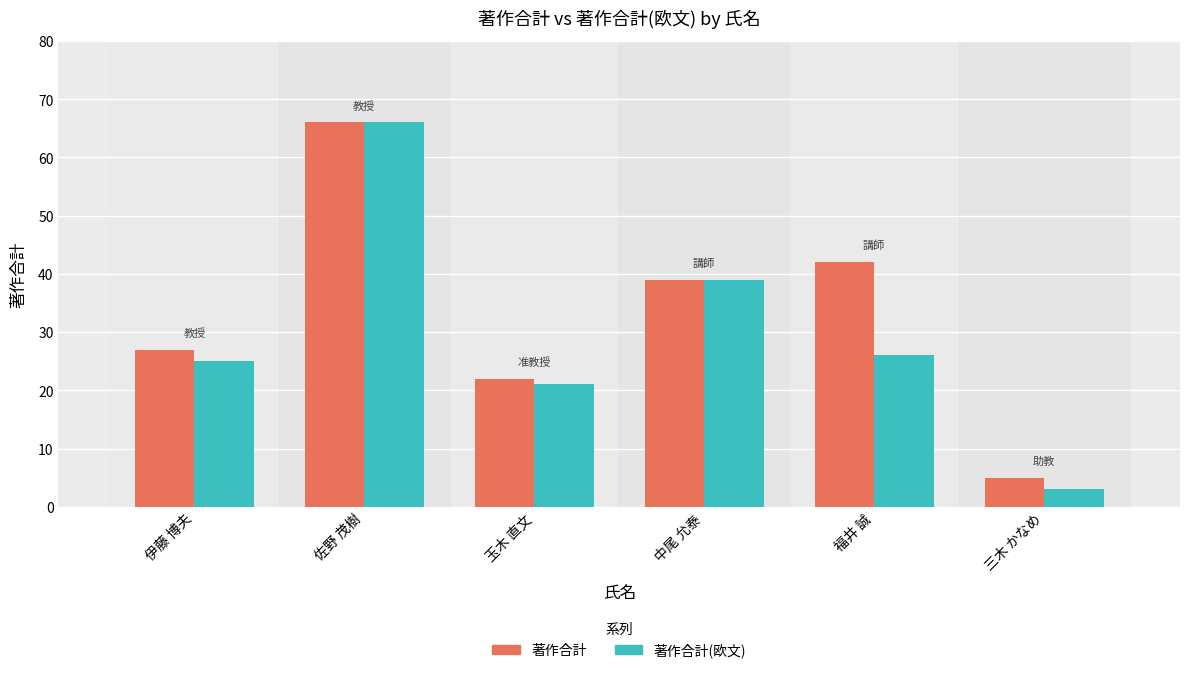

True or false: 著作合計(欧文) has a value of 26 at 福井 誠.

True